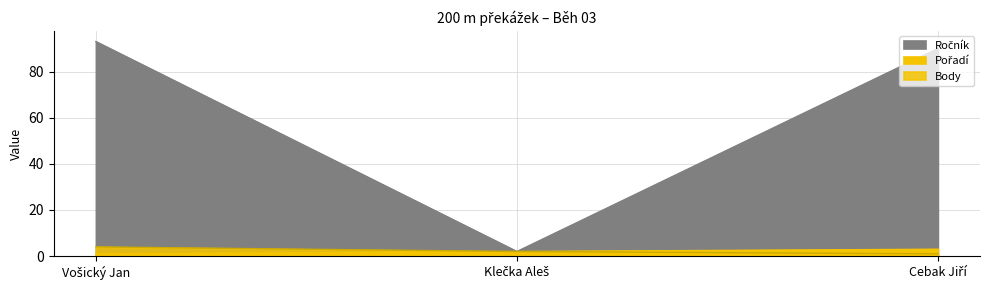

How many data points in Body are above 2?

1